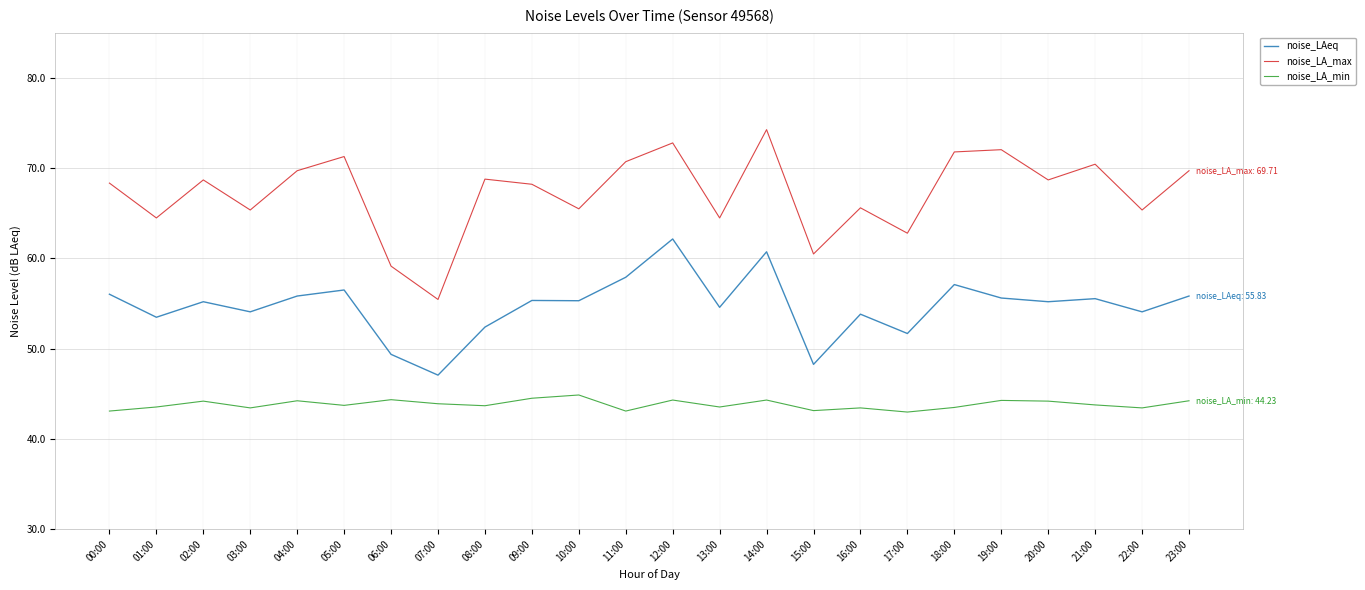

Rank the series by their average value, from highest to lowest.

noise_LA_max, noise_LAeq, noise_LA_min